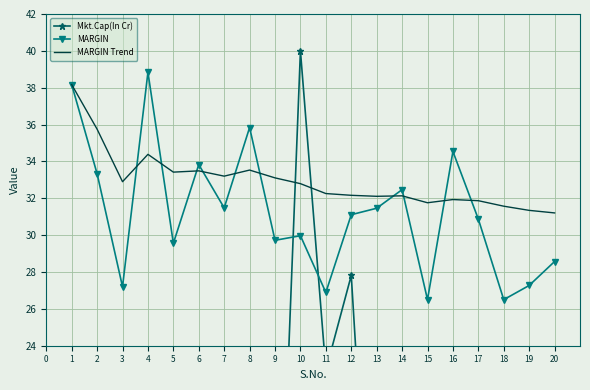

Is this an area chart (filled region under the line)?

No